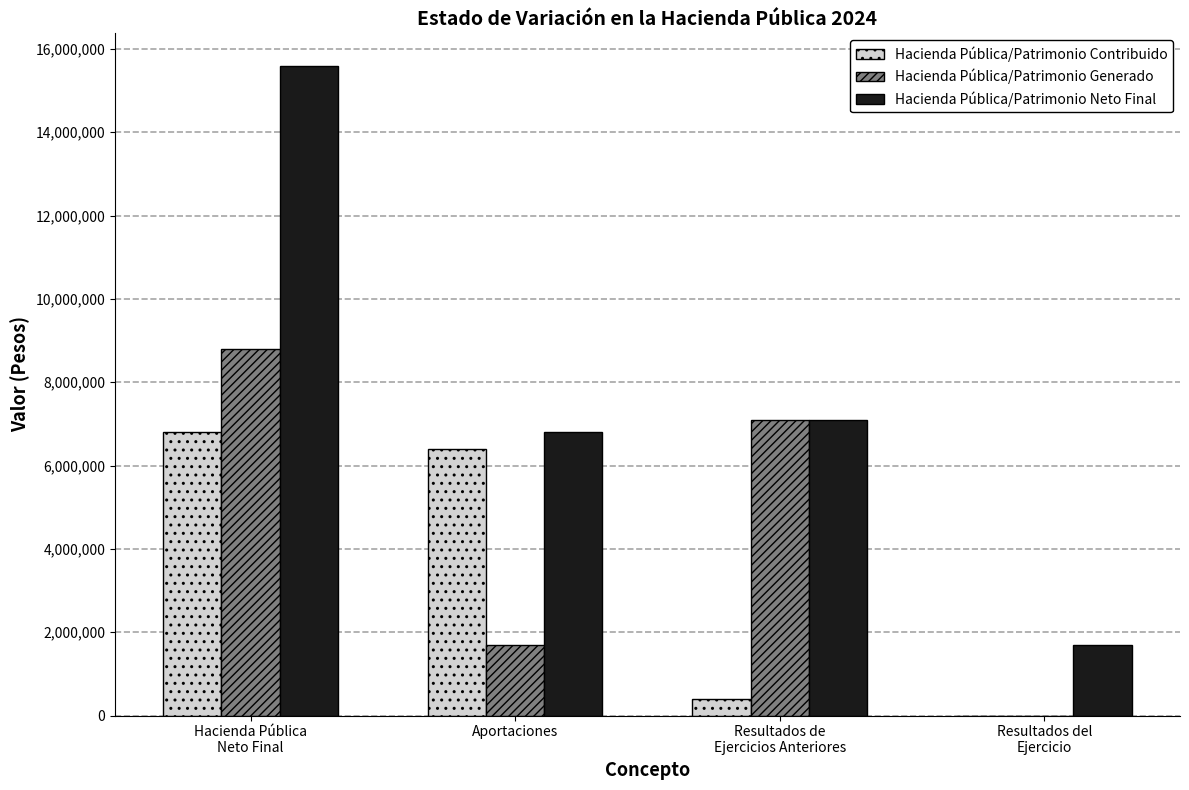

Between Hacienda Pública
Neto Final and Resultados del
Ejercicio, which series saw the biggest shift?

Hacienda Pública/Patrimonio Neto Final